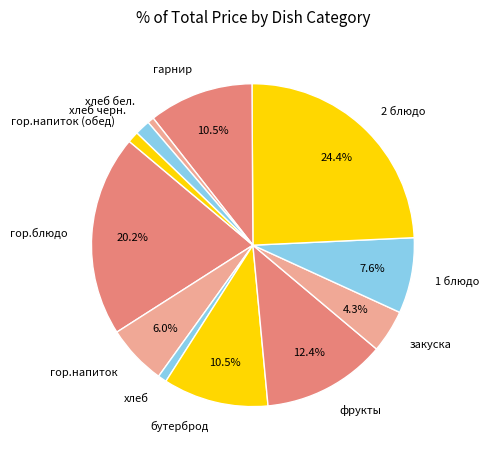

Which slice is the largest?

2 блюдо